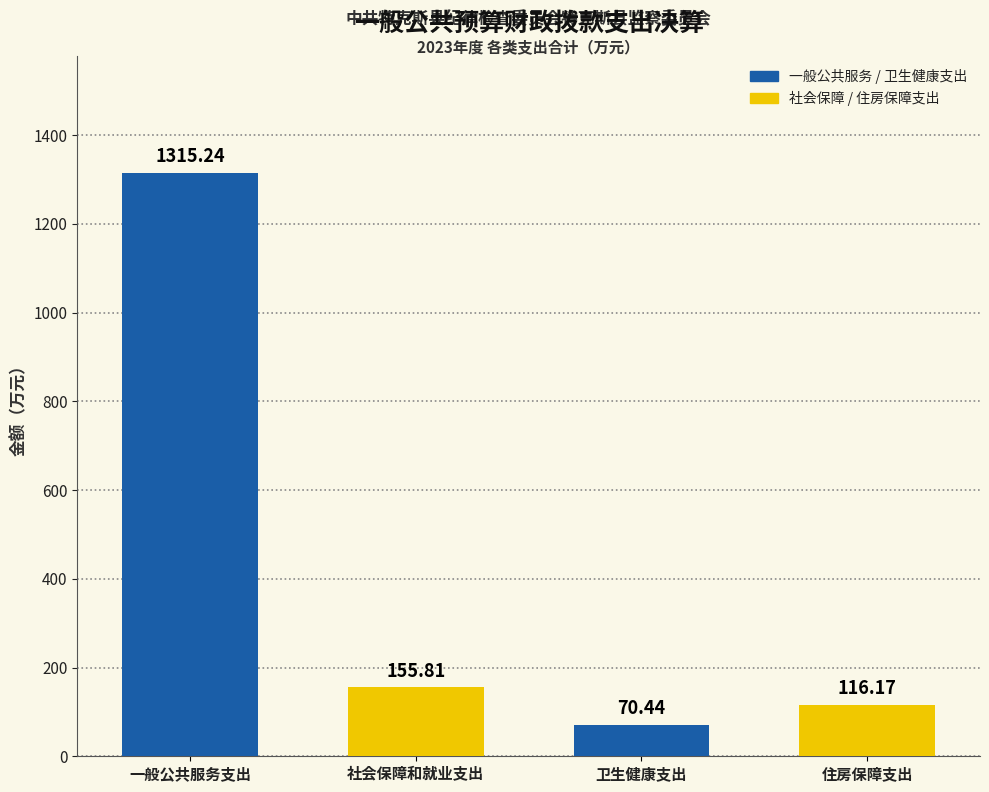

What is the label of the 3rd bar from the left?

卫生健康支出